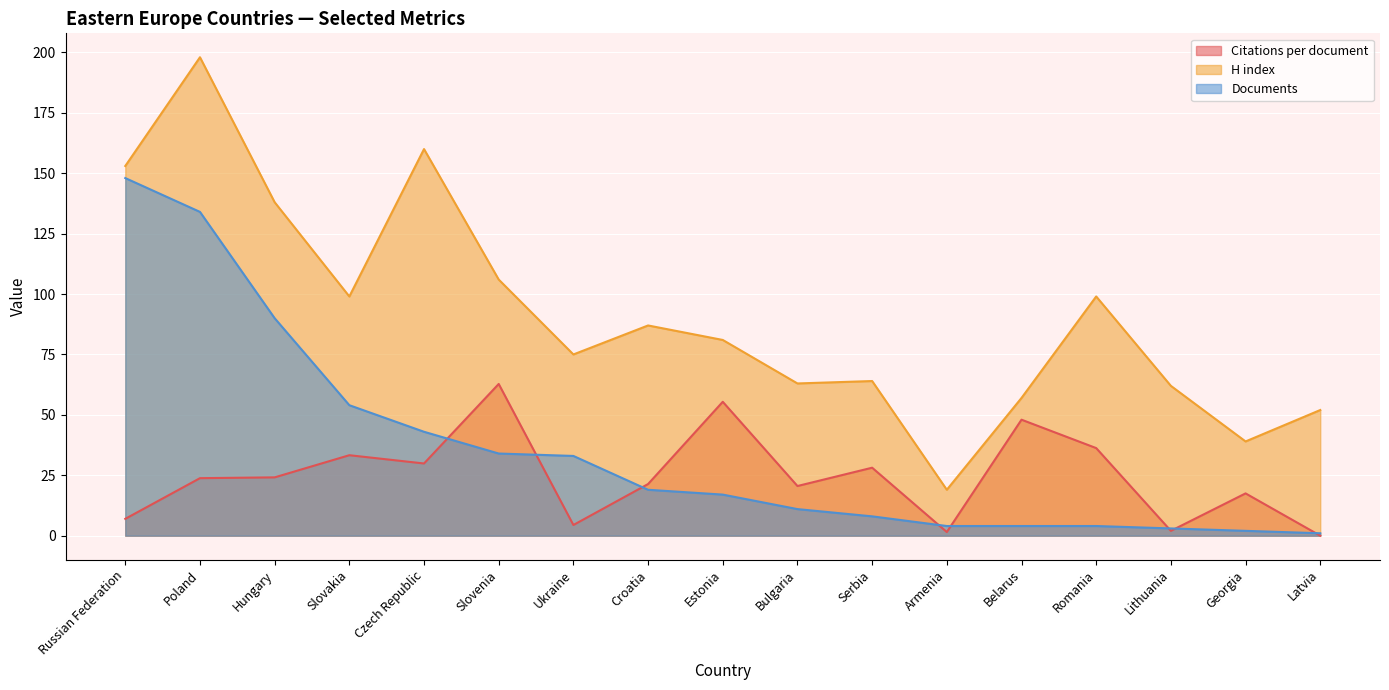

Reading left to right, list all the values displayed in this chart.

Citations per document: Russian Federation=7.0	Poland=23.8	Hungary=24.1	Slovakia=33.3	Czech Republic=29.9	Slovenia=62.8	Ukraine=4.4	Croatia=21.4	Estonia=55.4	Bulgaria=20.6	Serbia=28.1	Armenia=1.5	Belarus=48.0	Romania=36.2	Lithuania=2.0	Georgia=17.5	Latvia=0.0
H index: Russian Federation=153.0	Poland=198.0	Hungary=138.0	Slovakia=99.0	Czech Republic=160.0	Slovenia=106.0	Ukraine=75.0	Croatia=87.0	Estonia=81.0	Bulgaria=63.0	Serbia=64.0	Armenia=19.0	Belarus=57.0	Romania=99.0	Lithuania=62.0	Georgia=39.0	Latvia=52.0
Documents: Russian Federation=148.0	Poland=134.0	Hungary=90.0	Slovakia=54.0	Czech Republic=43.0	Slovenia=34.0	Ukraine=33.0	Croatia=19.0	Estonia=17.0	Bulgaria=11.0	Serbia=8.0	Armenia=4.0	Belarus=4.0	Romania=4.0	Lithuania=3.0	Georgia=2.0	Latvia=1.0